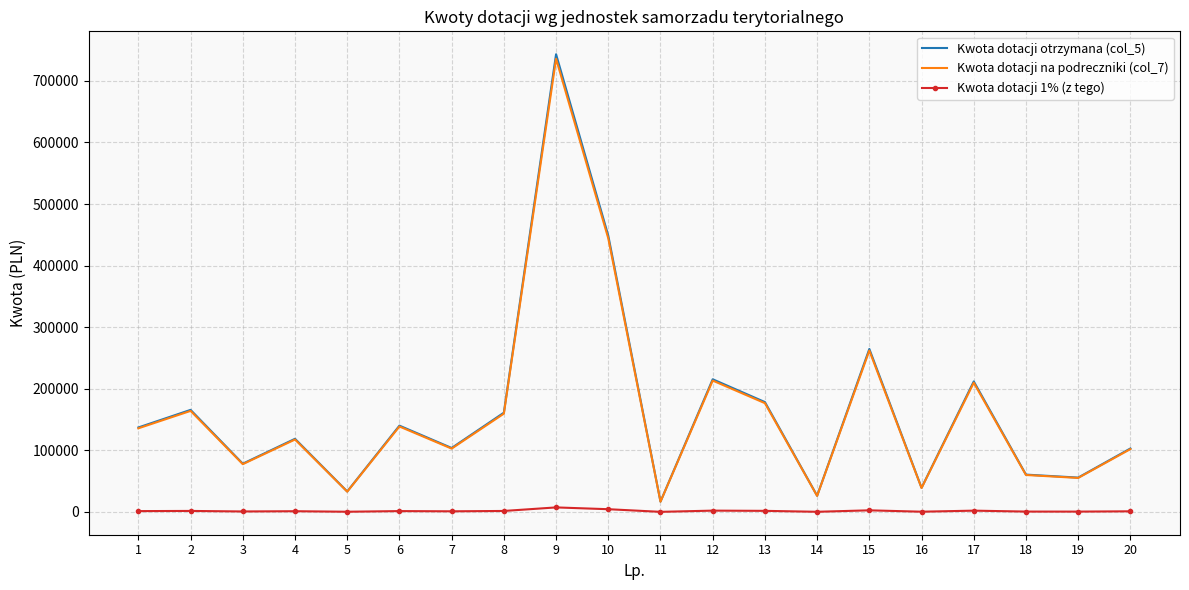

What are all the series names shown in the legend?

Kwota dotacji otrzymana (col_5), Kwota dotacji na podreczniki (col_7), Kwota dotacji 1% (z tego)